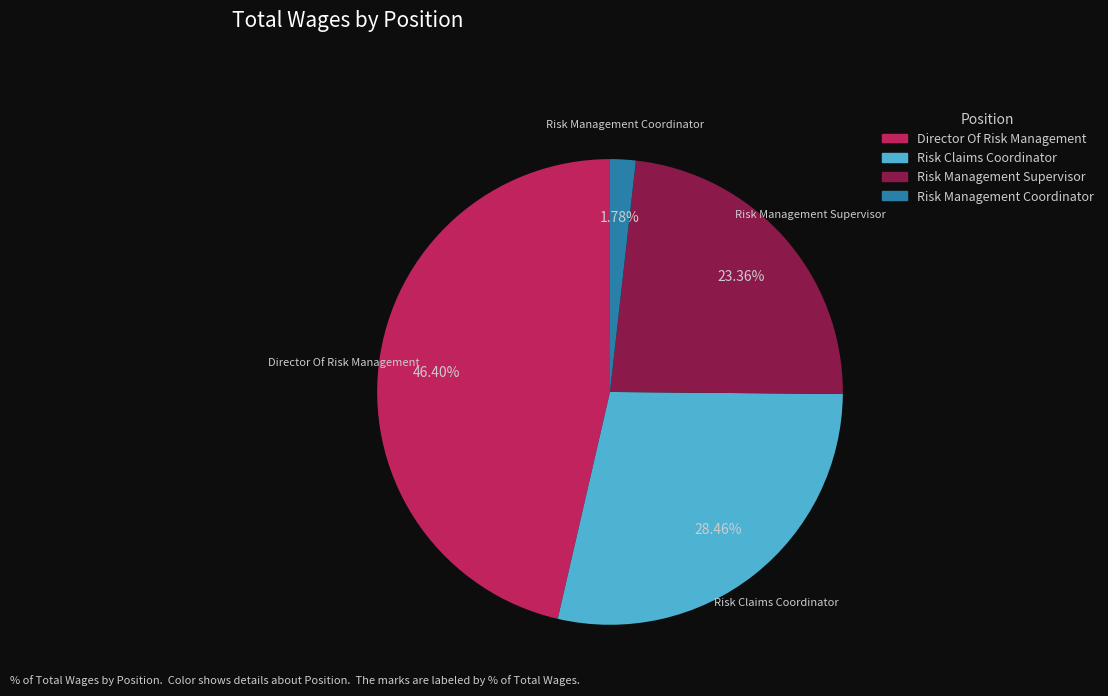

To the nearest percent, what is the combined percentage of Director Of Risk Management and Risk Management Supervisor?

70%